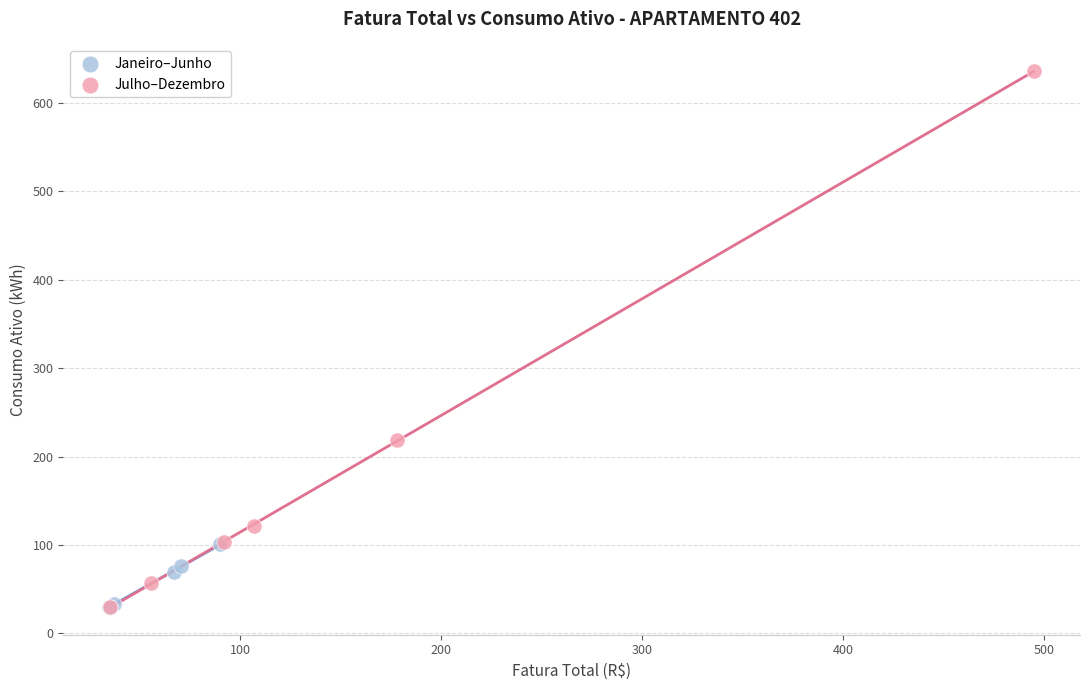

Which series contains the highest Y value?

Julho–Dezembro